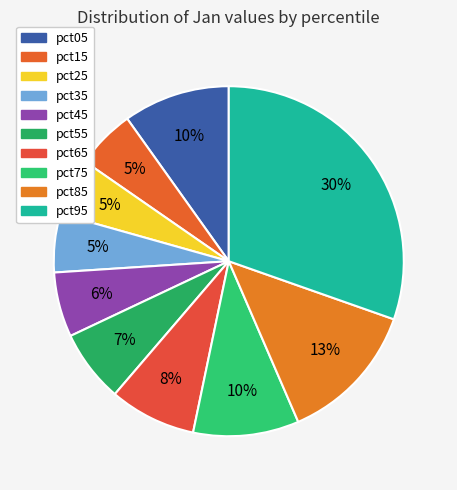

How many slices are in this pie chart?

10